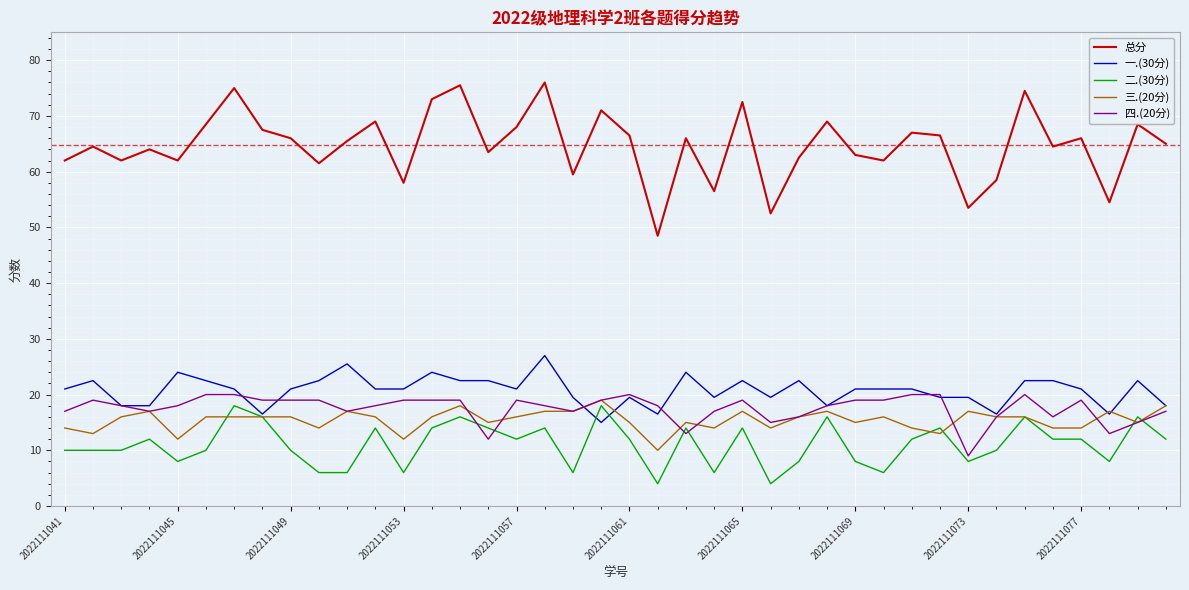

True or false: 总分 and 三.(20分) intersect in this chart.

False